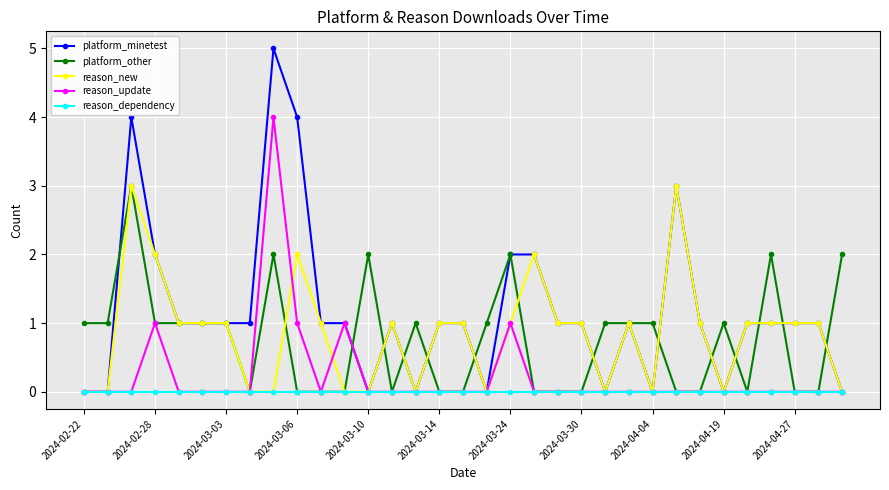

True or false: reason_new has more than 2 points higher than both neighbors.

True